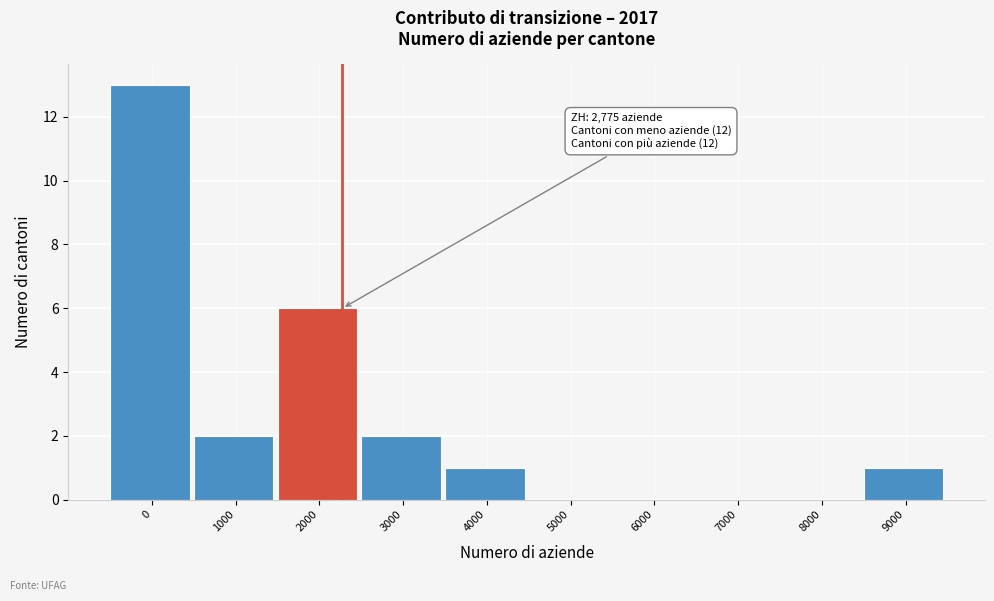

Reading right to left, transcribe all the data shown in this chart.

9000=1	8000=0	7000=0	6000=0	5000=0	4000=1	3000=2	2000=6	1000=2	0=13